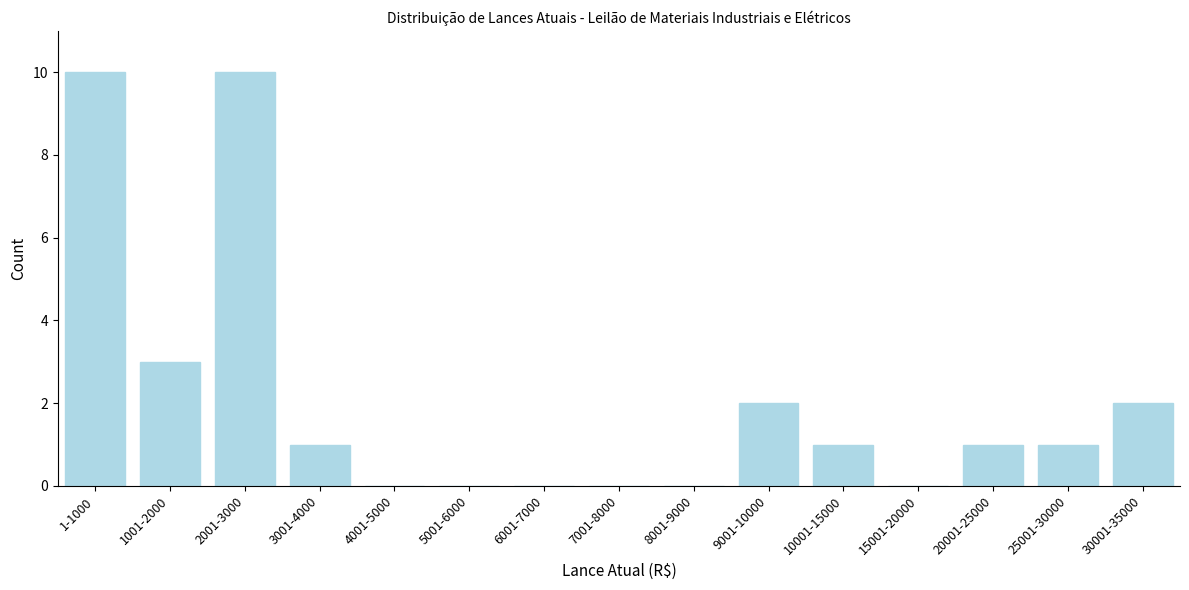

Reading right to left, what are all the values shown in this chart?

30001-35000=2	25001-30000=1	20001-25000=1	15001-20000=0	10001-15000=1	9001-10000=2	8001-9000=0	7001-8000=0	6001-7000=0	5001-6000=0	4001-5000=0	3001-4000=1	2001-3000=10	1001-2000=3	1-1000=10